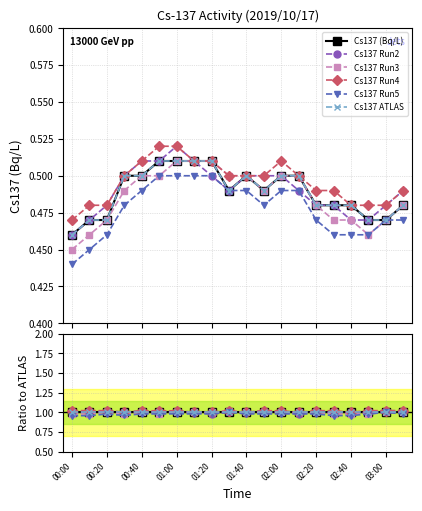

How many lines are shown in the chart?

6